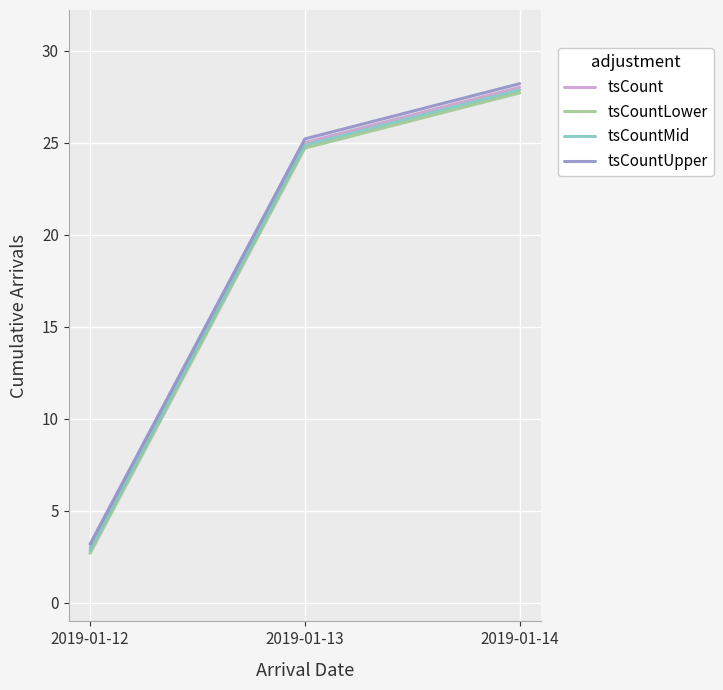

List the labels in order of tsCount value, largest first.

2019-01-14, 2019-01-13, 2019-01-12